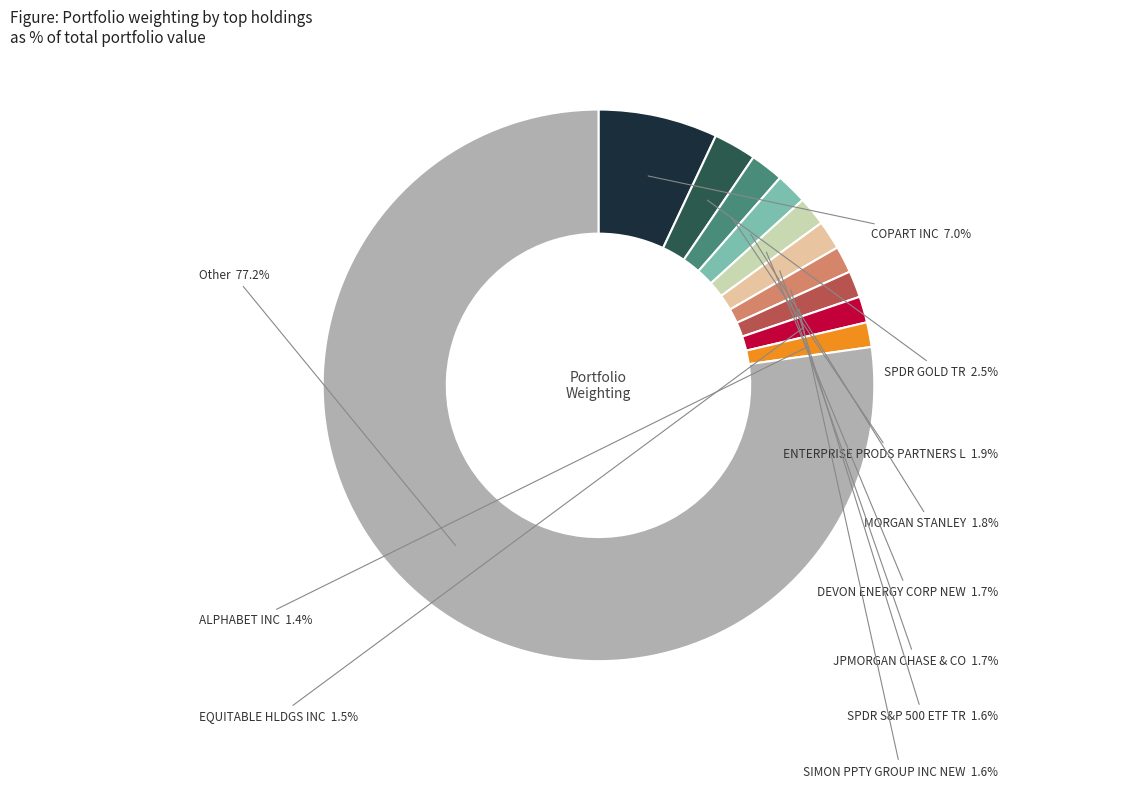

Is there any slice that represents more than half of the pie?

Yes